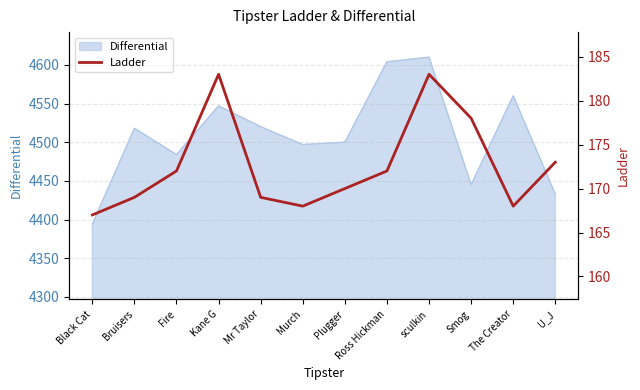

How many data points are above 172?

4